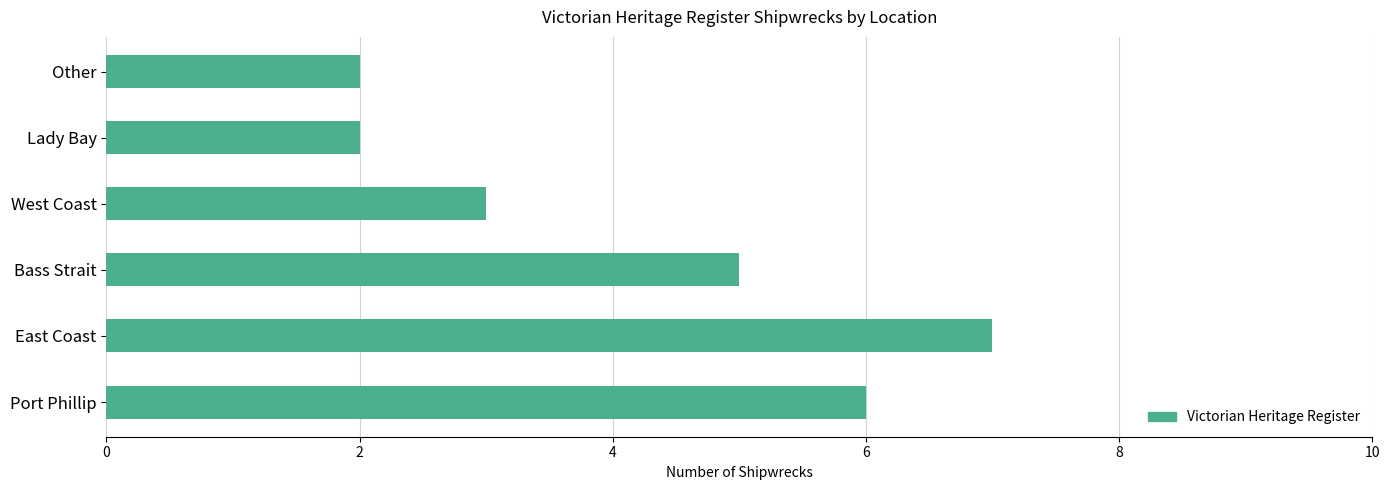

What is the maximum value shown in the chart?

7